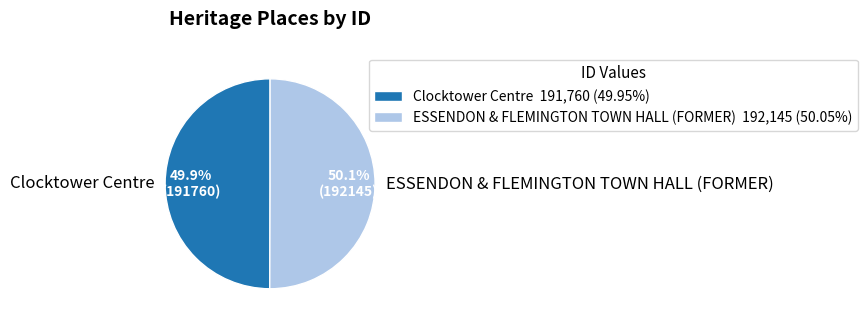

Does any single category account for the majority?

Yes